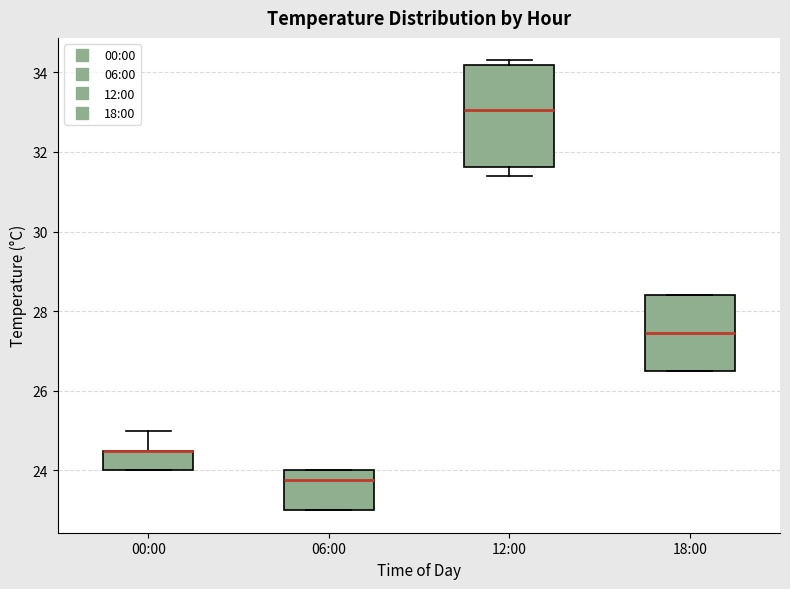

Reading left to right, transcribe this box plot: for each box, give where its median line is, the range the box spans, and where its two whiskers end, as read against the y-axis. The values are not printed on the chart, so give them approximately, as read against the axis.

00:00: median 24.6 (drawn on the box's upper edge), box 24.0 to 24.6, whiskers 24.0 to 25.0
06:00: median 23.8, box 23.0 to 24.0, whiskers 23.0 to 24.0
12:00: median 33.0, box 31.6 to 34.2, whiskers 31.4 to 34.4
18:00: median 27.4, box 26.6 to 28.4, whiskers 26.6 to 28.4